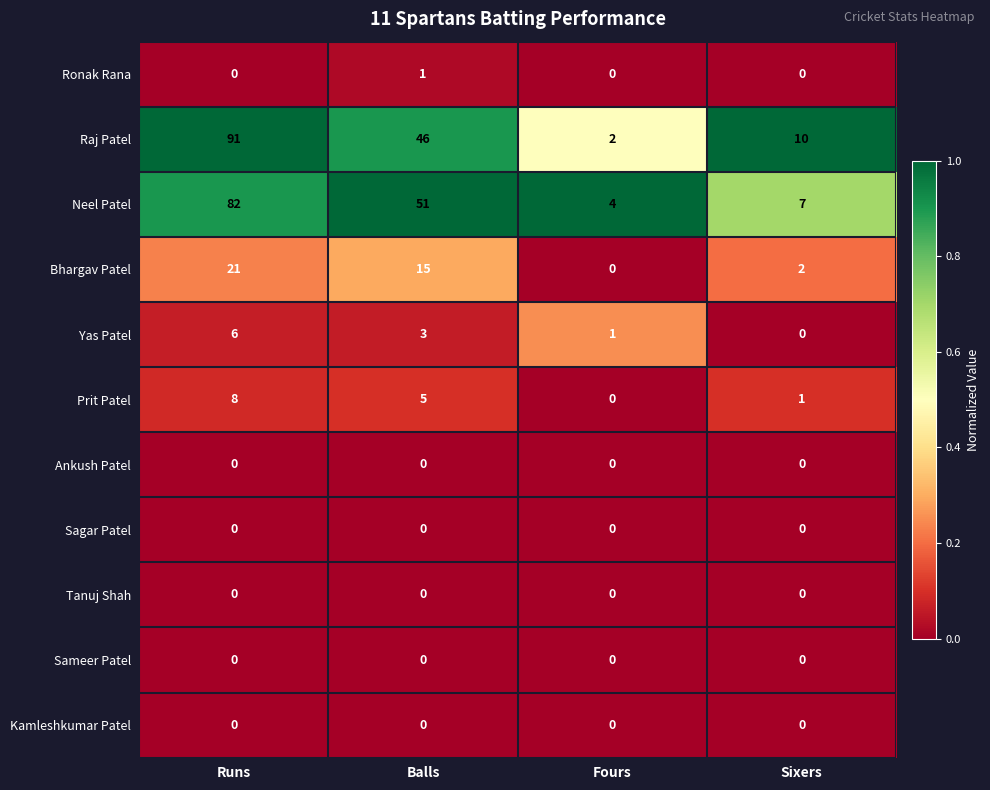

Count the number of categories in the chart.

4